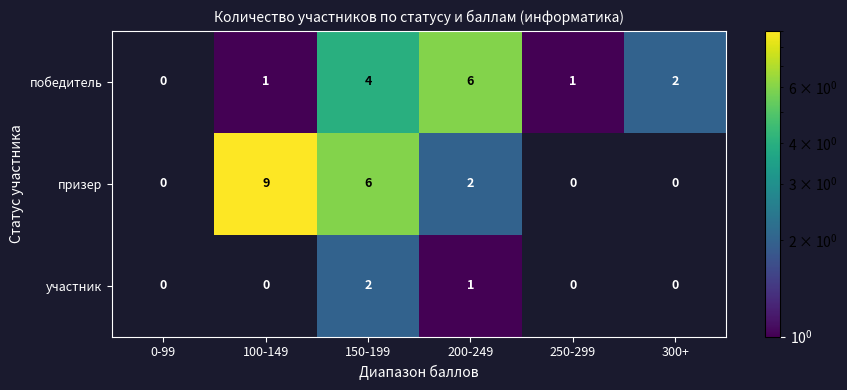

How many values in призер are above zero?

3